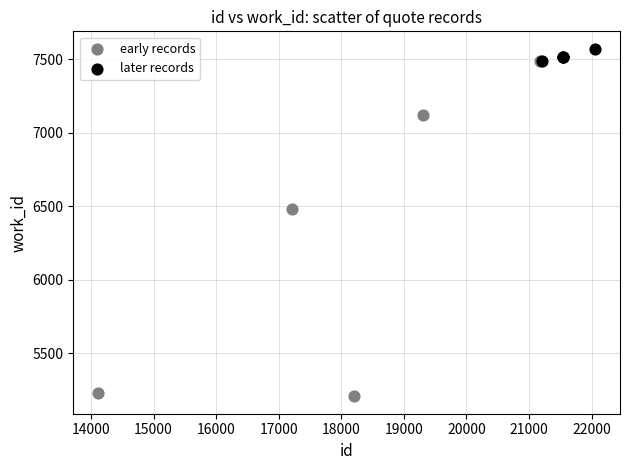

Which series has the largest Y range (max minus min)?

early records